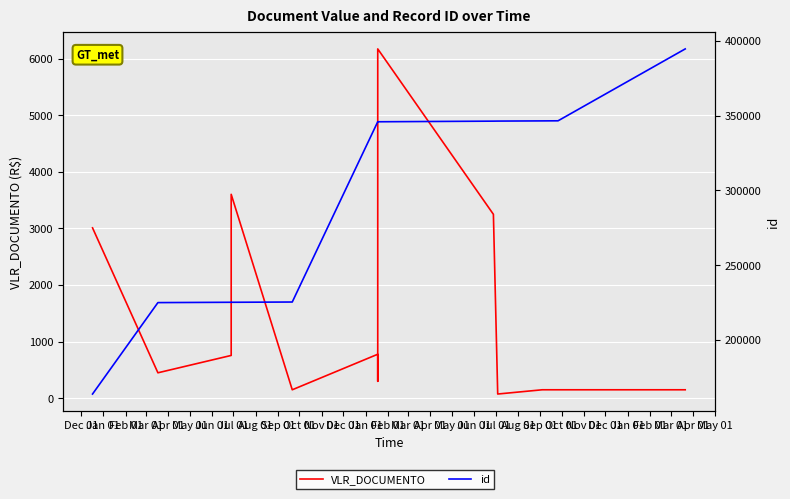

At how many categories does at least one series exceed 192879?

12